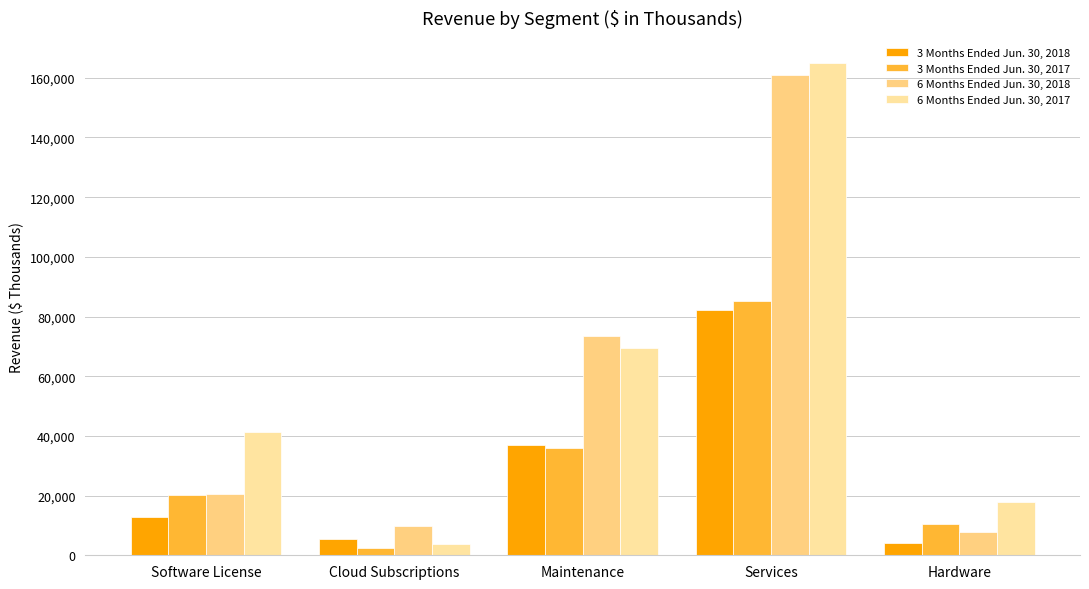

What is the greatest value displayed?

165108